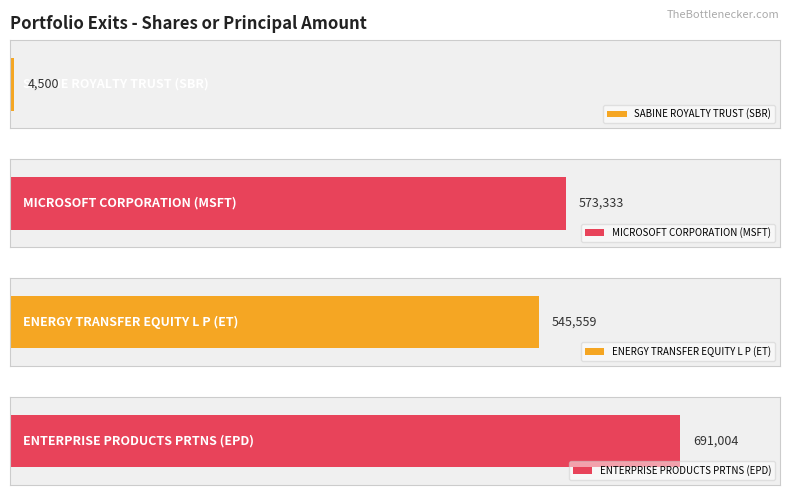

At how many categories does at least one series exceed -608081?

4